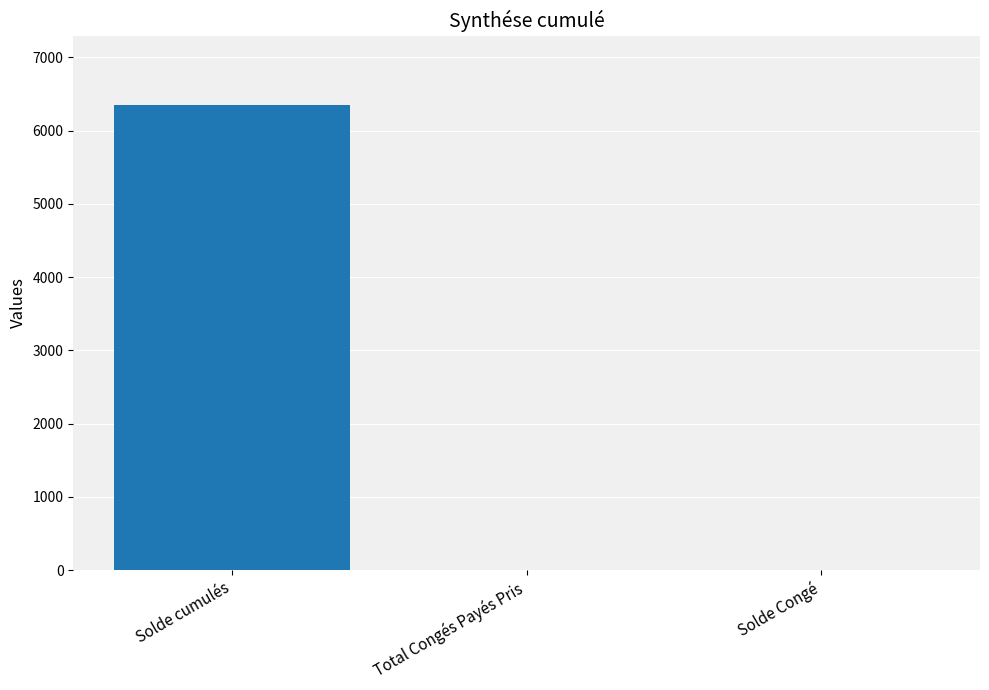

At which label is the value closest to 3173?

Total Congés Payés Pris